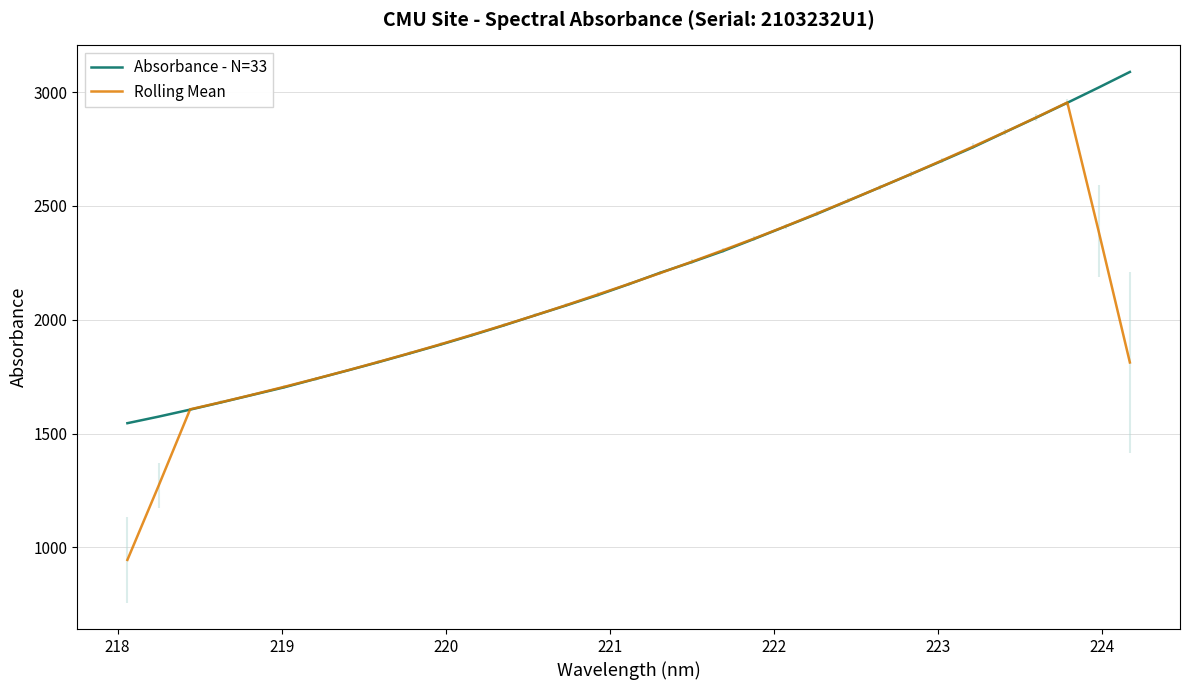

What is the greatest value displayed?

3088.5